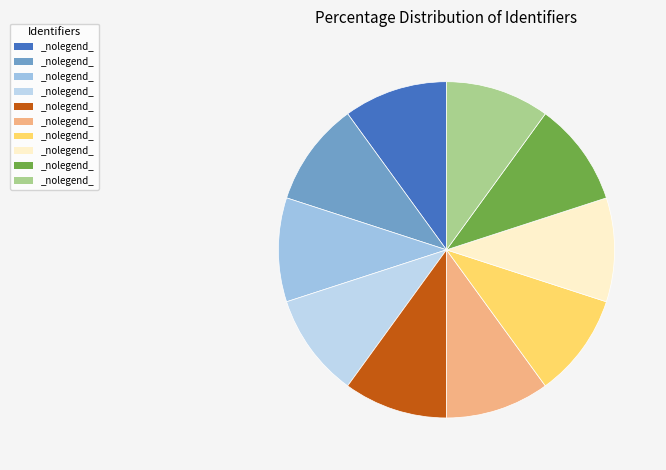

Count the number of slices in the pie.

10